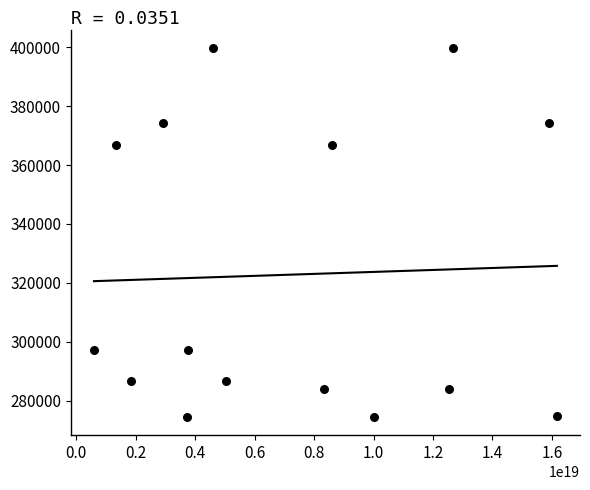

What is the range of X values (max minus min)?

15567990439685218304